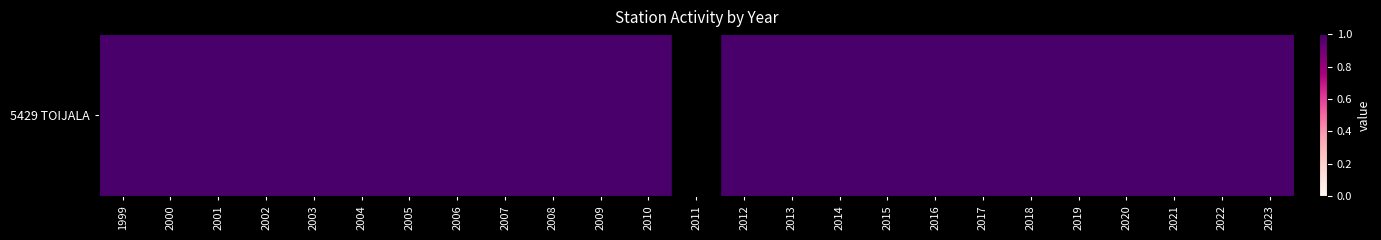

What is the sum of the values at 2014 and 2019?

2